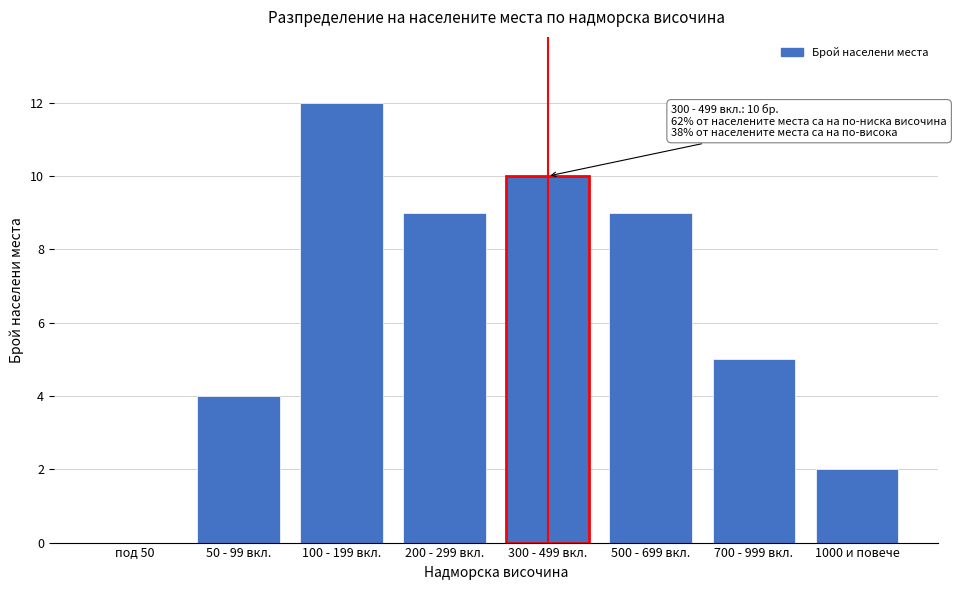

Reading left to right, transcribe all the data shown in this chart.

под 50=0	50 - 99 вкл.=4	100 - 199 вкл.=12	200 - 299 вкл.=9	300 - 499 вкл.=10	500 - 699 вкл.=9	700 - 999 вкл.=5	1000 и повече=2